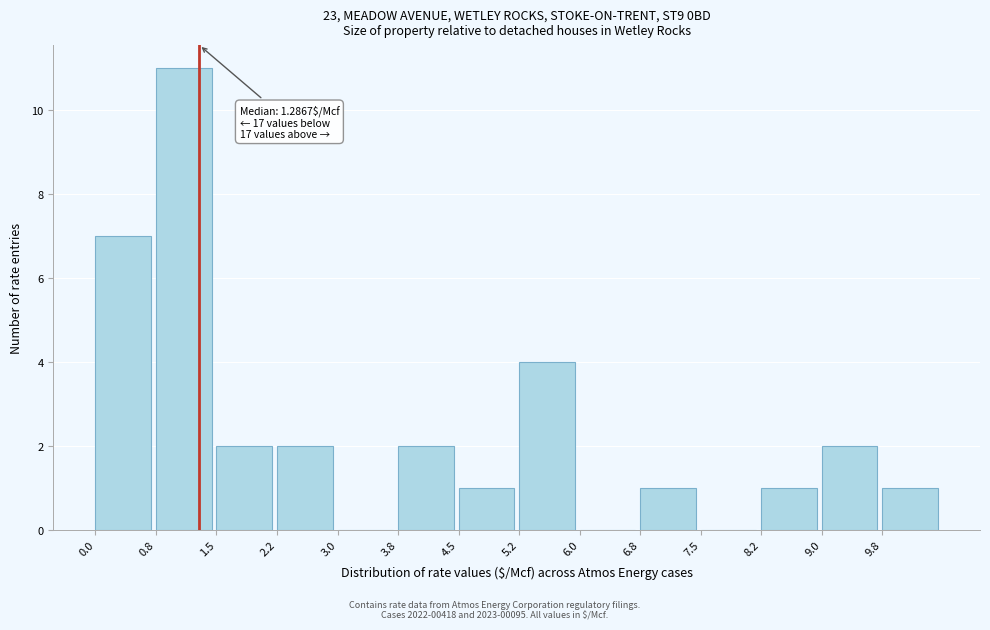

Which range on the x-axis has the tallest bar?

0.75 to 1.50